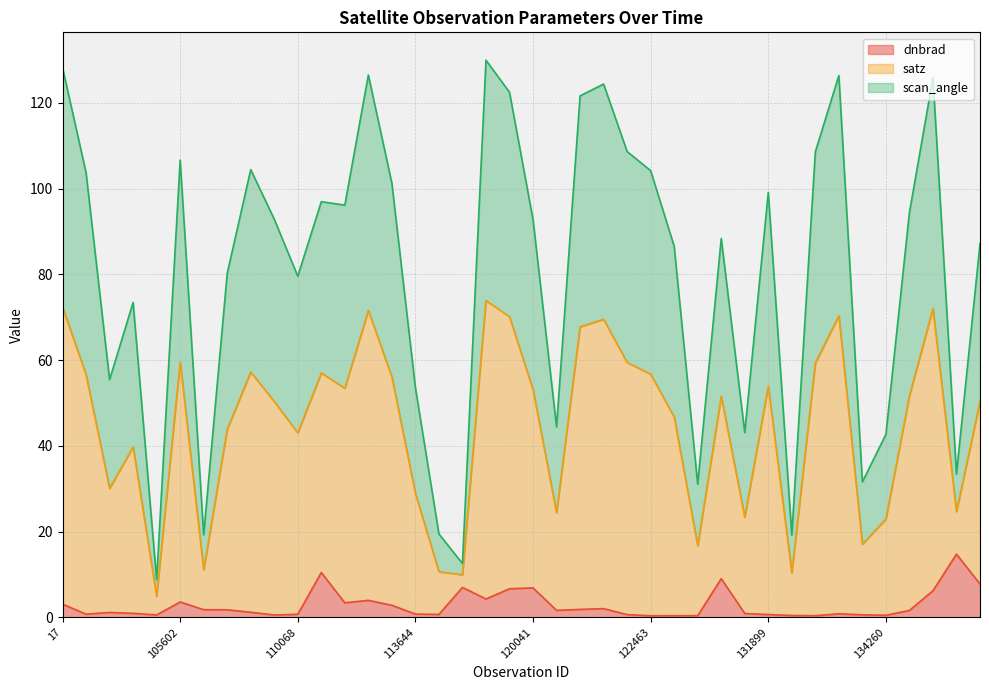

The dnbrad series shows 0.6 at 131899. True or false?

True